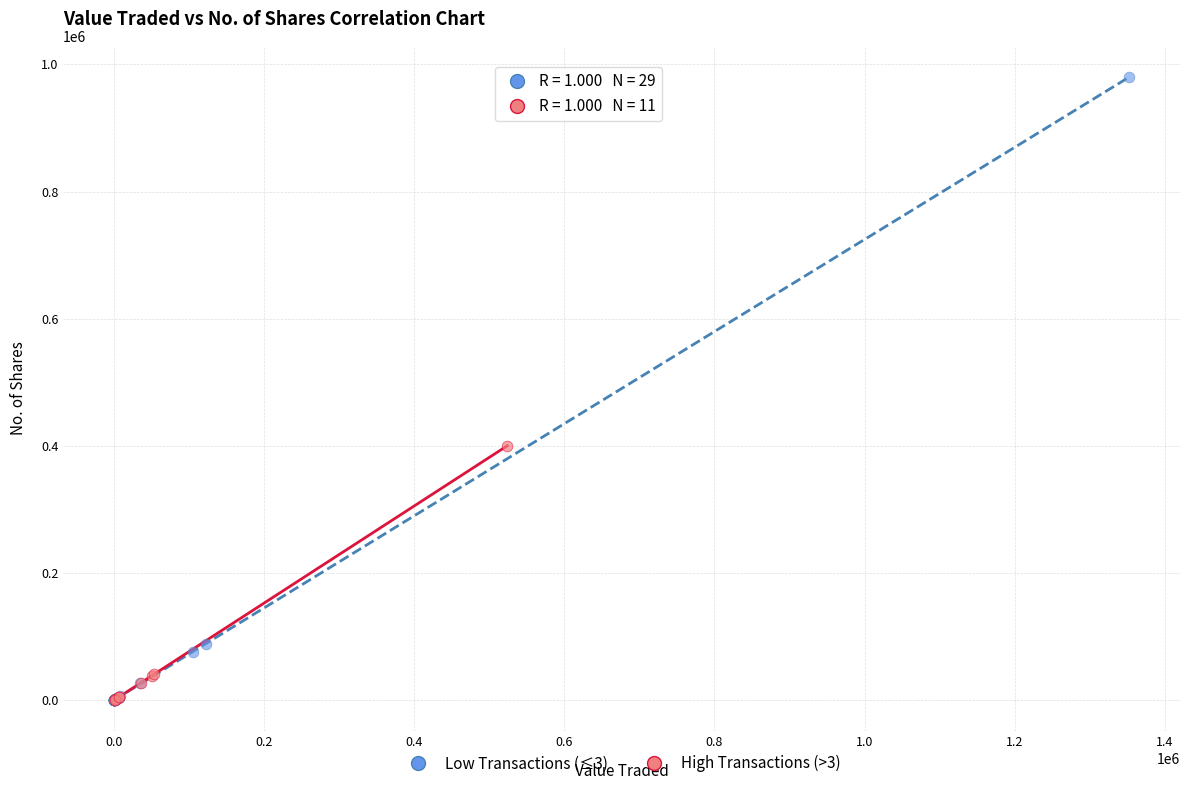

Which series contains the highest Y value?

Low Transactions (≤3)